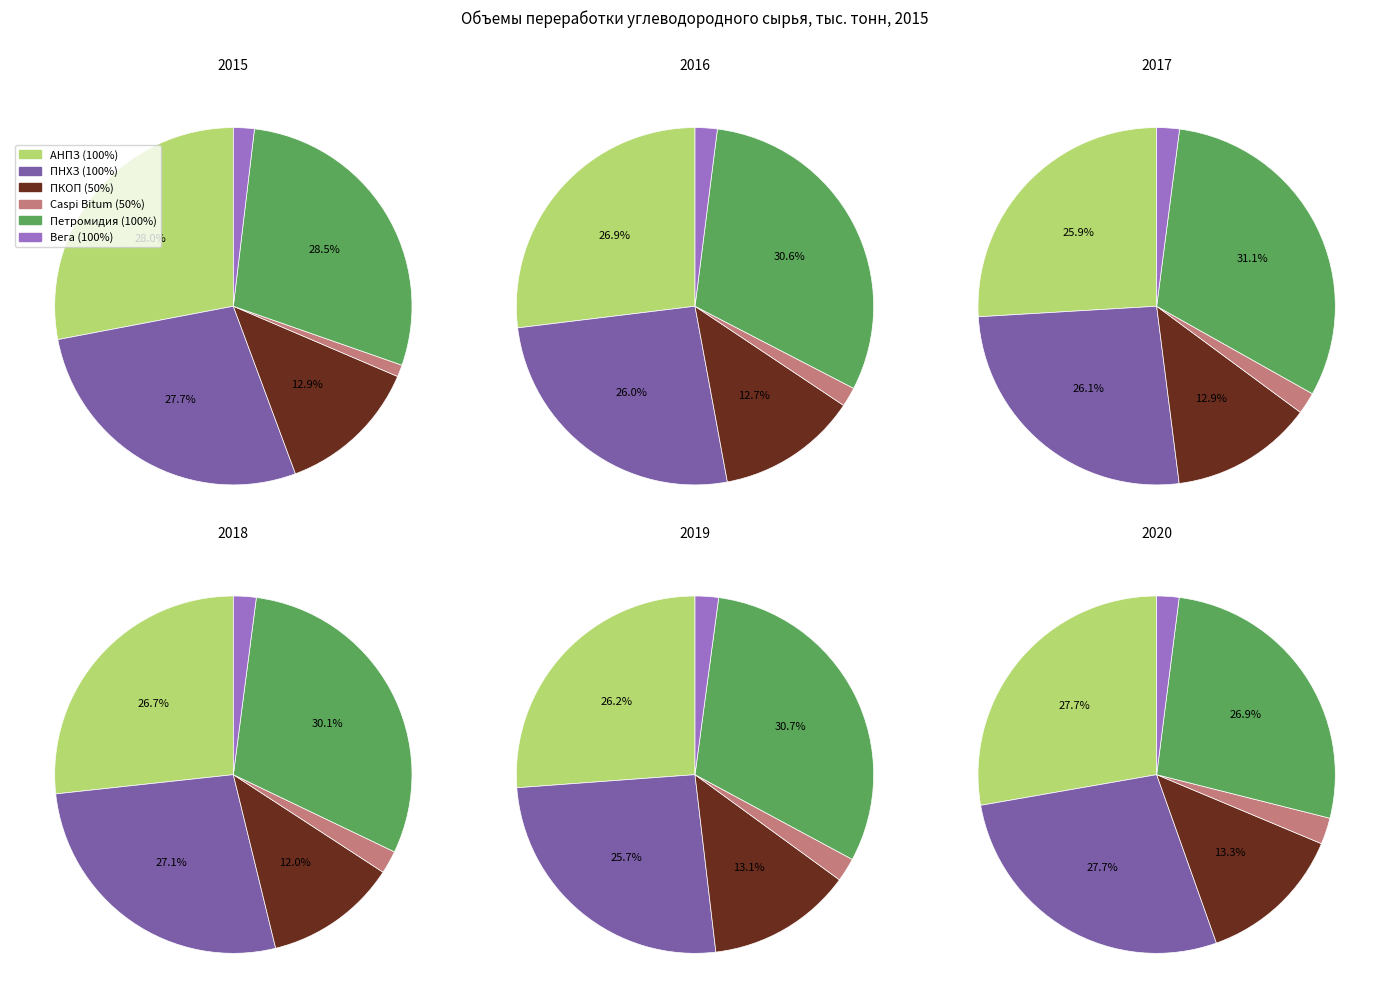

Is the sum of Вега (100%) and ПКОП (50%) greater than half?

No